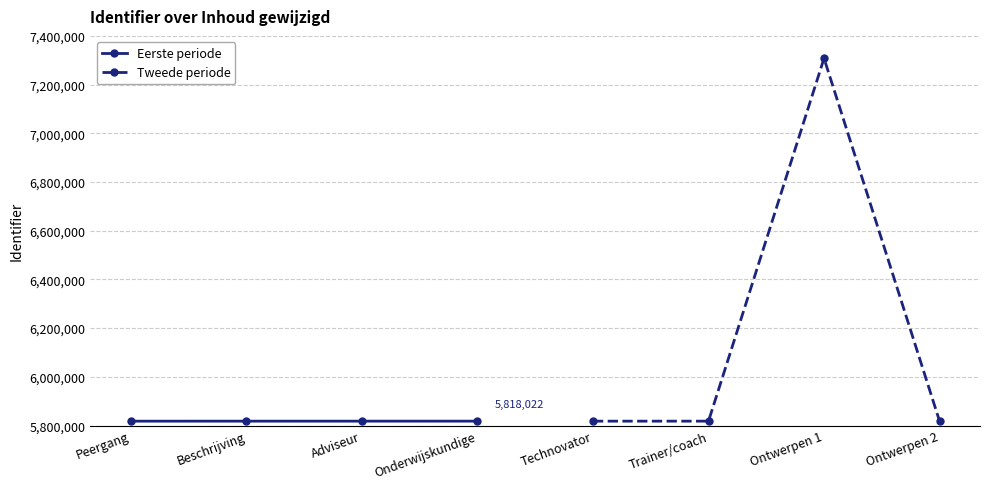

Reading left to right, what are all the values shown in this chart?

Eerste periode: 5817978	5818005	5818011	5818022
Tweede periode: 5818010	5818021	7307884	5818018